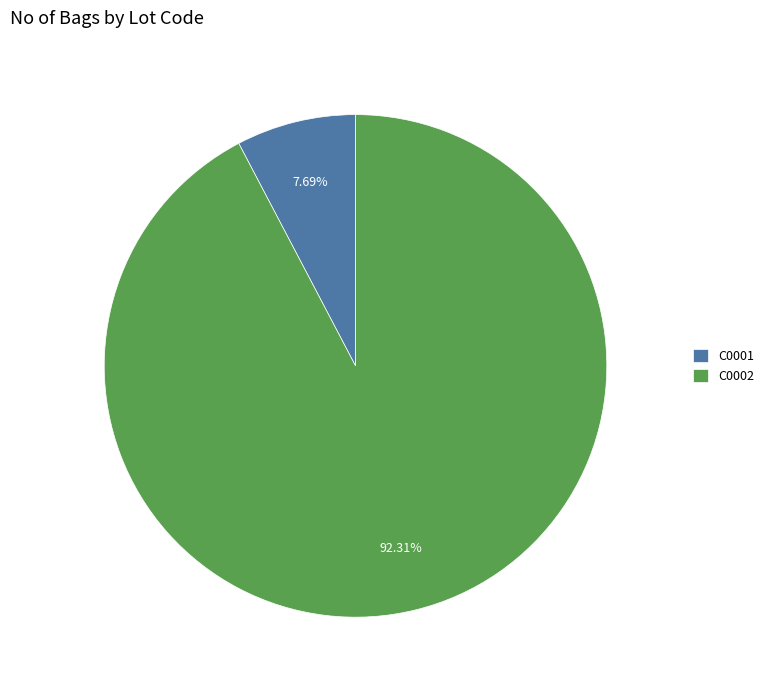

True or false: C0001 accounts for 21% of the total.

False